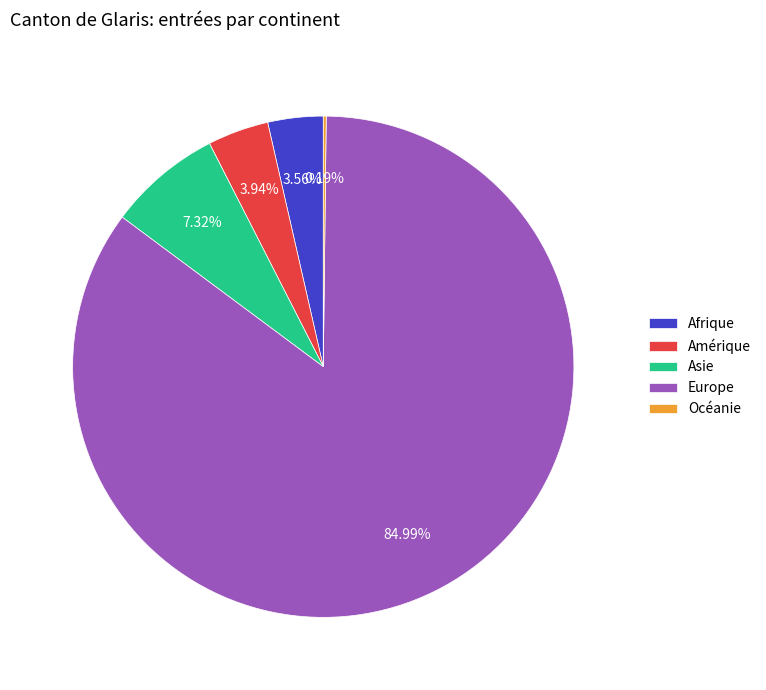

Does Amérique represent more than half of the total?

No